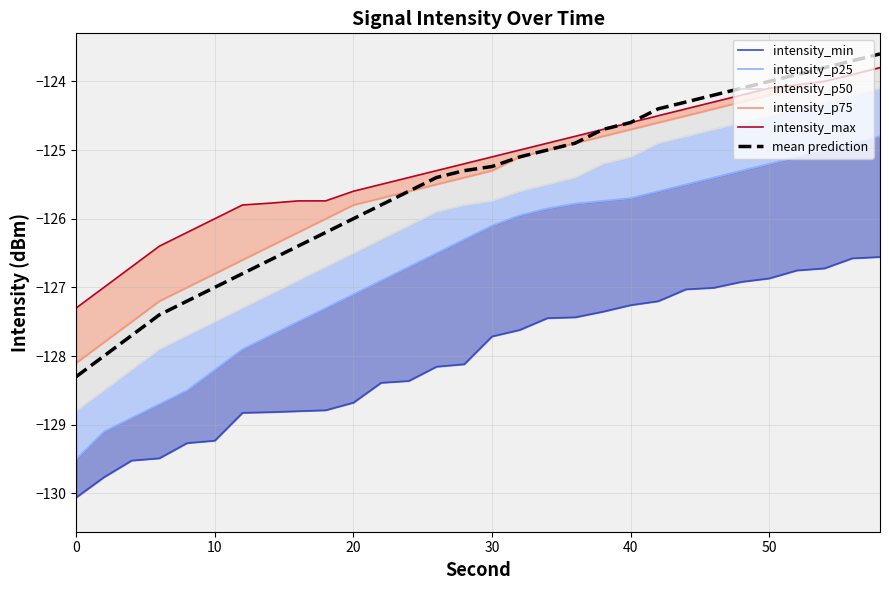

True or false: intensity_p50 has more than 2 interior local peaks.

False